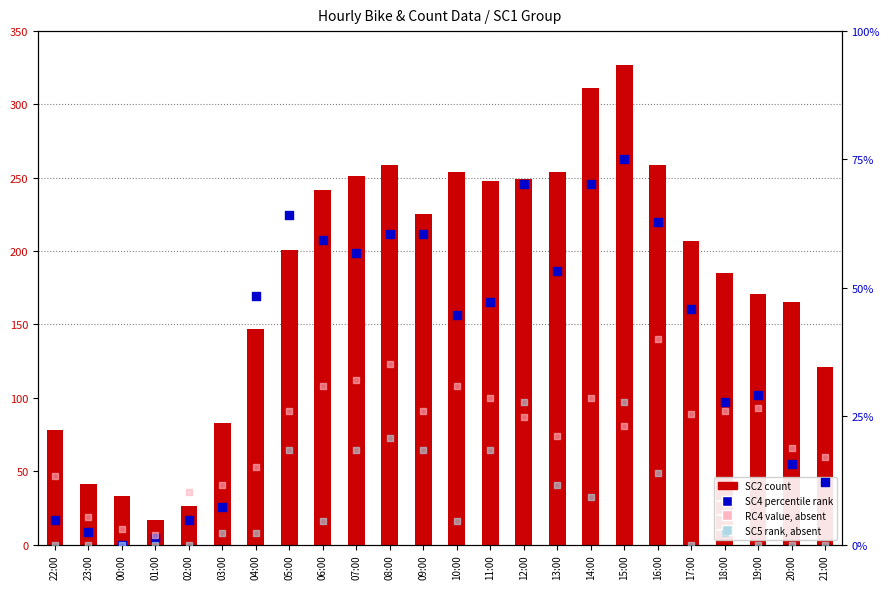

Which series has the largest Y range (max minus min)?

SC2 (count)